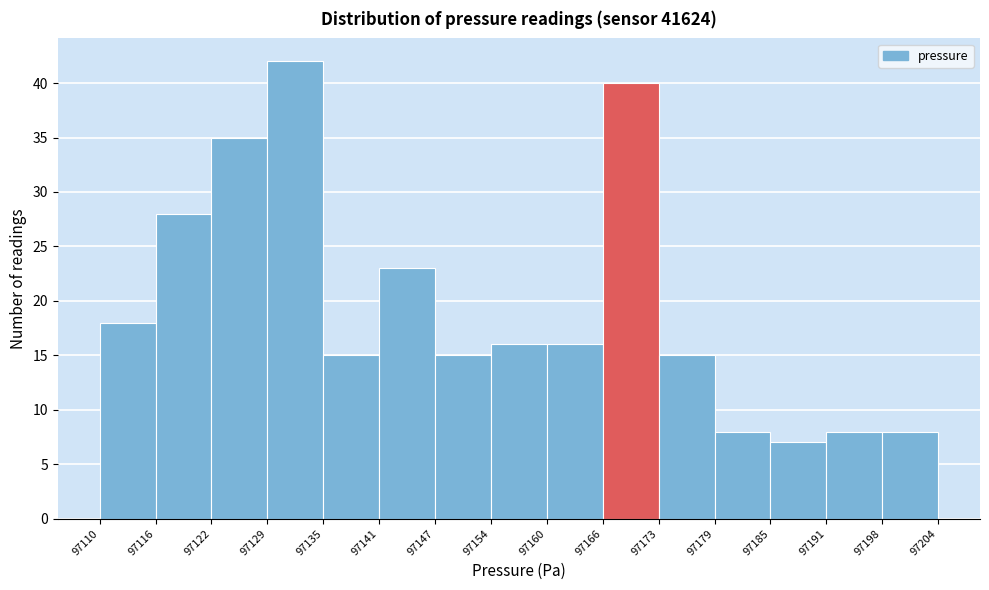

What is the height of the bar covering 97122 to 97129 on the x-axis? The values are not printed on the chart, so give them approximately, as read against the axis.

35